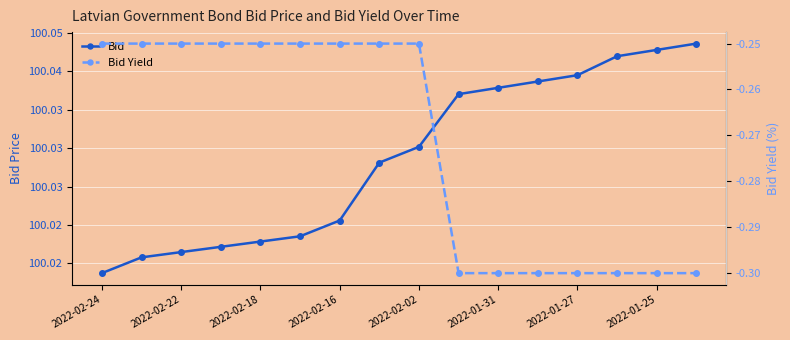

True or false: Bid has a value of 100.0 at 2022-01-25.

True